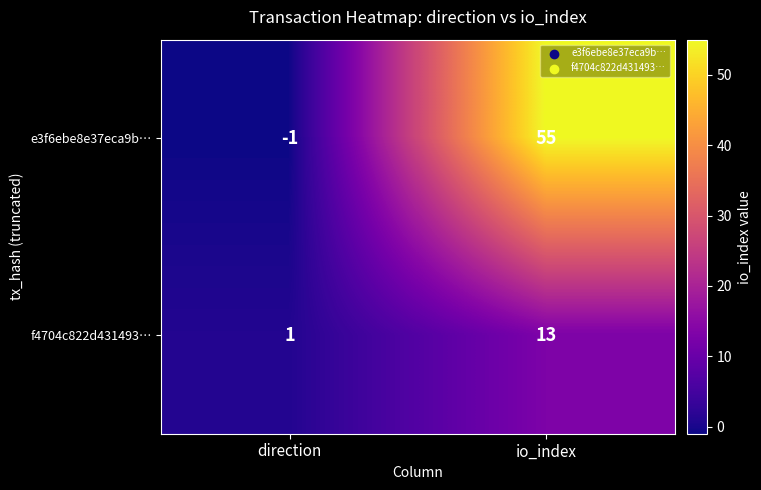

How many series are shown in this chart?

2